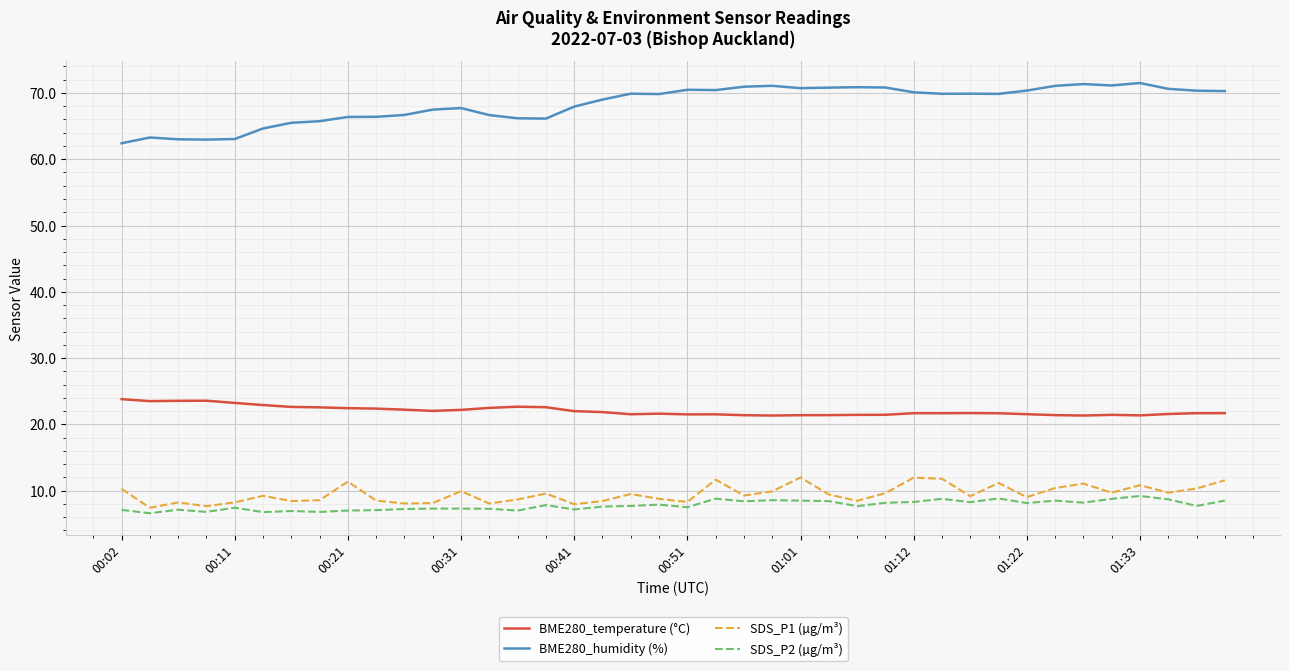

What is the difference between the maximum and minimum values in the SDS_P1 (µg/m³) series?

4.6